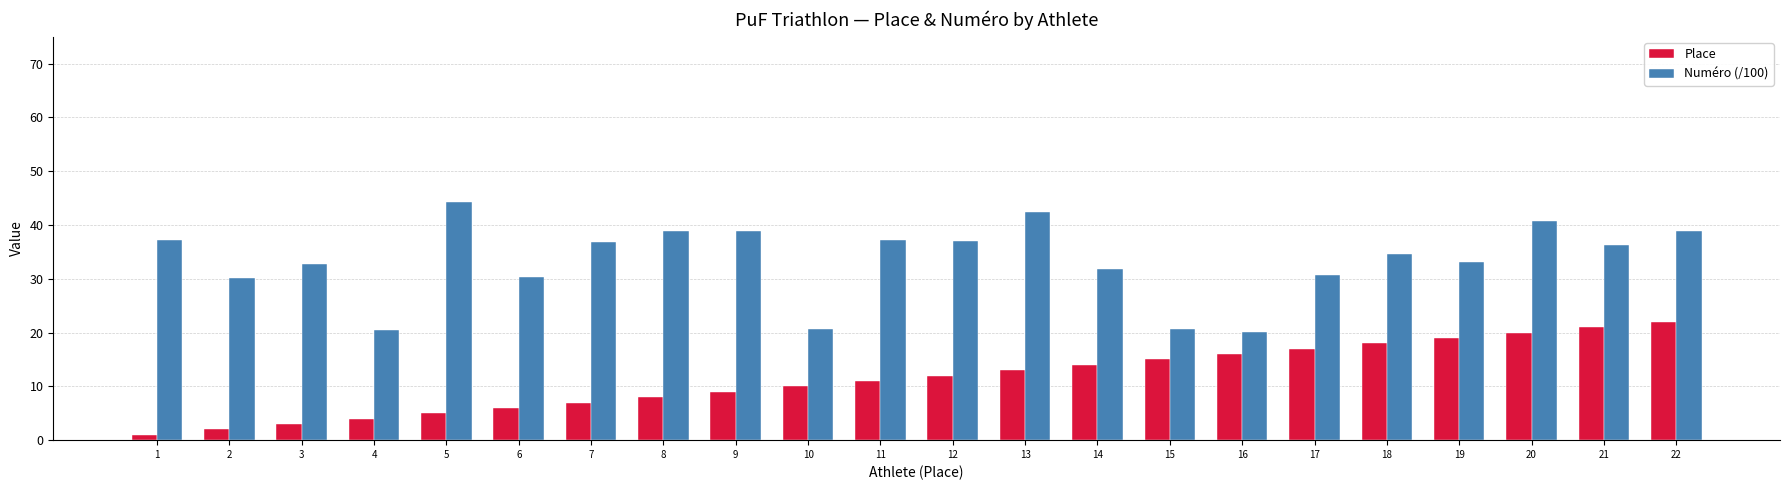

What is the value of the Numéro (/100) bar at the 19th from the left?

33.2